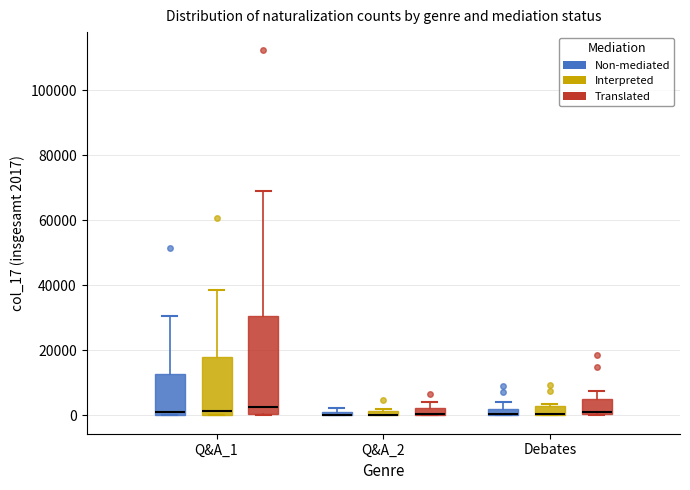

Where does the upper whisker of the box for Debates (Non-mediated) end on the y-axis? The values are not printed on the chart, so give them approximately, as read against the axis.

4000